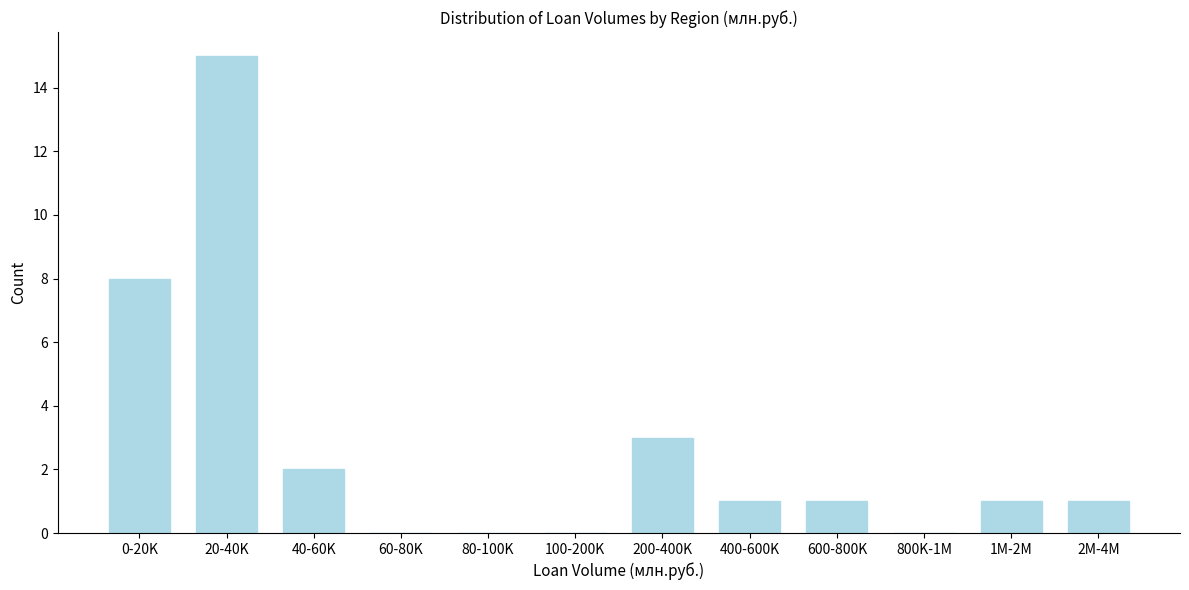

Reading right to left, list all the values displayed in this chart.

2M-4M=1	1M-2M=1	800K-1M=0	600-800K=1	400-600K=1	200-400K=3	100-200K=0	80-100K=0	60-80K=0	40-60K=2	20-40K=15	0-20K=8